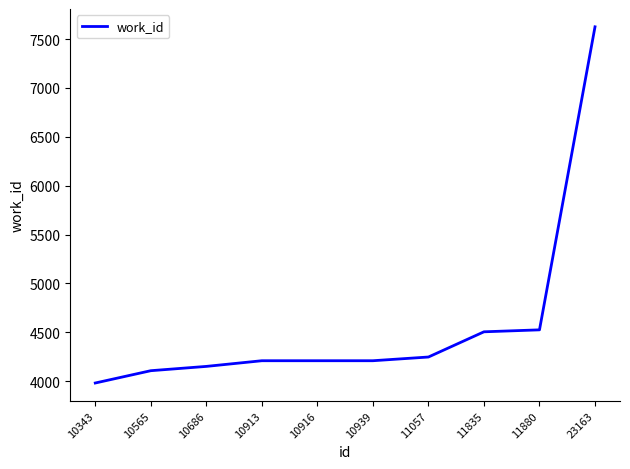

How many lines are shown in the chart?

1